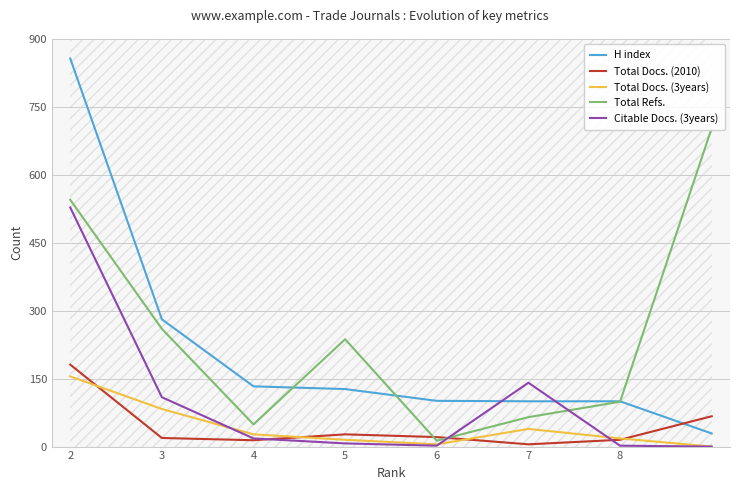

True or false: Total Docs. (3years) and H index cross at least once.

False